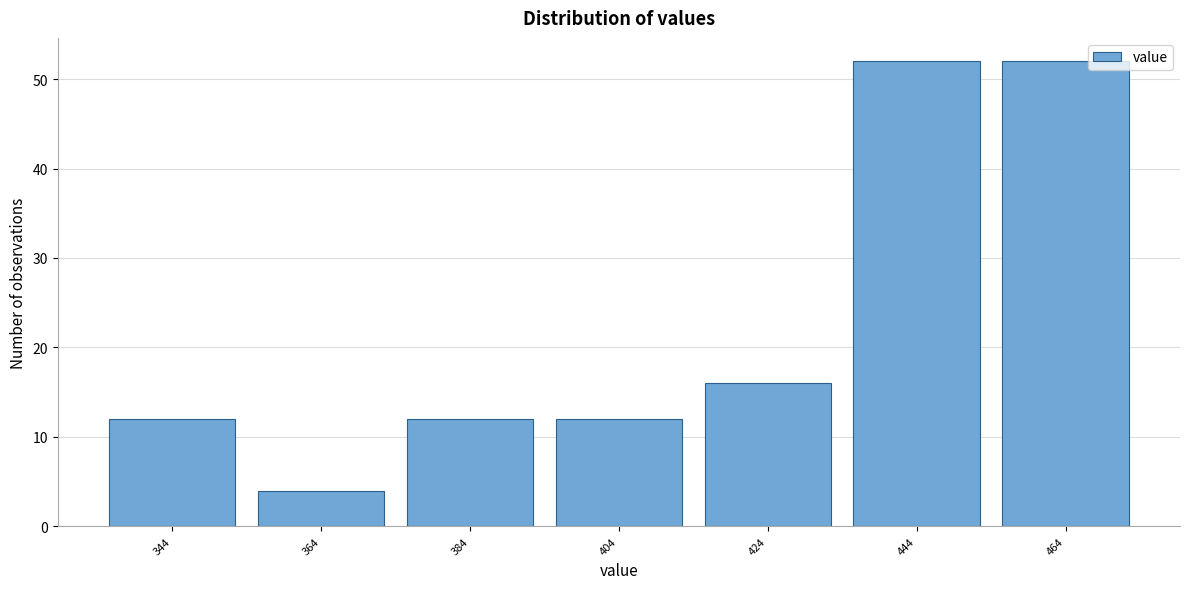

Reading left to right, extract all data points from this chart.

12	4	12	12	16	52	52